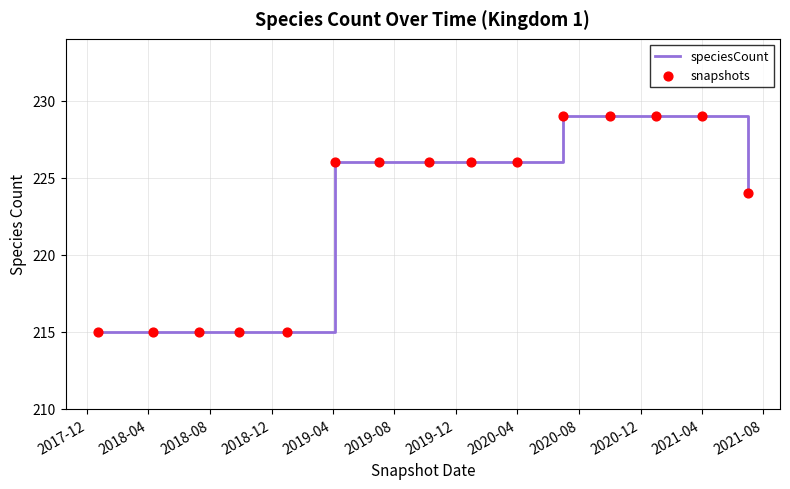

What is the minimum value shown in the chart?

215